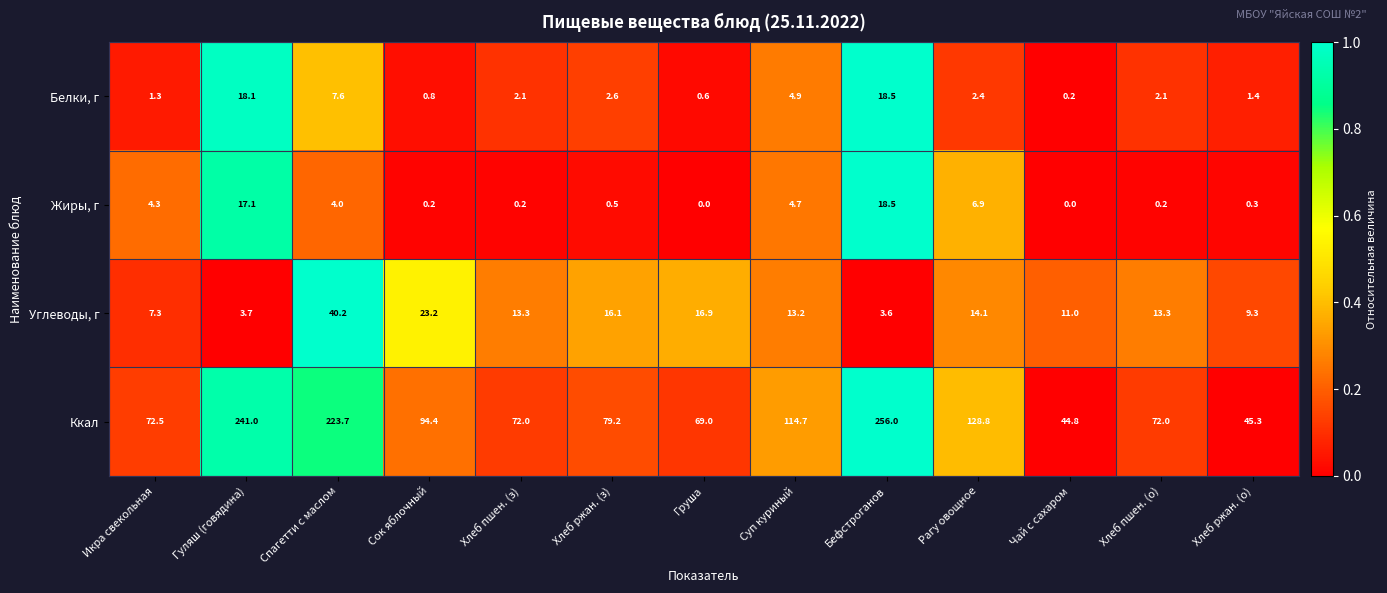

What is the greatest value displayed?

256.0